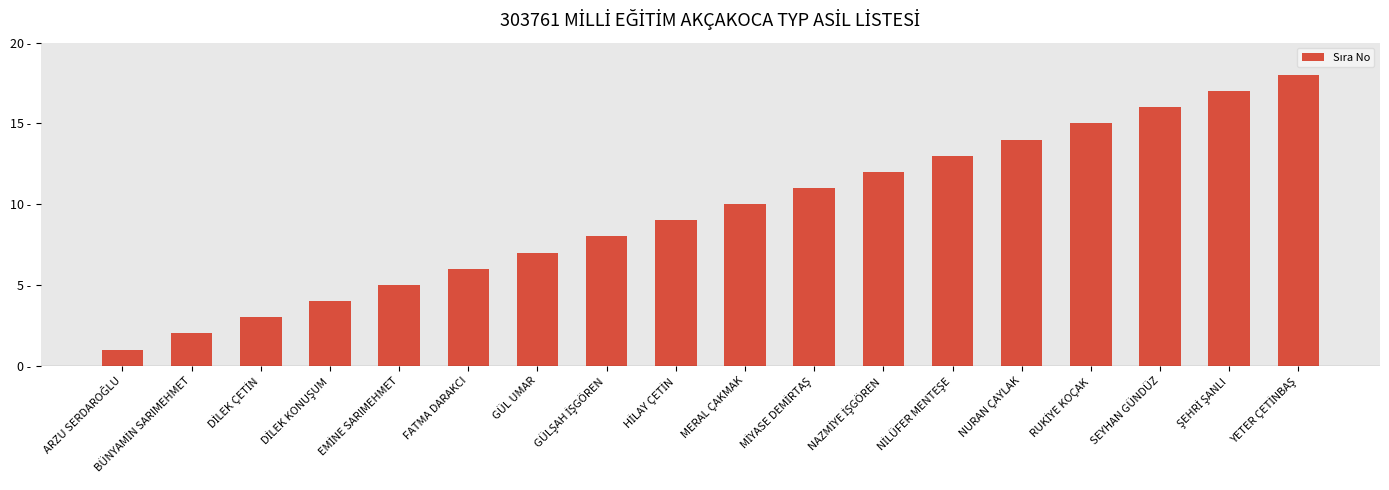

At which label does the data first exceed 10?

MİYASE DEMİRTAŞ